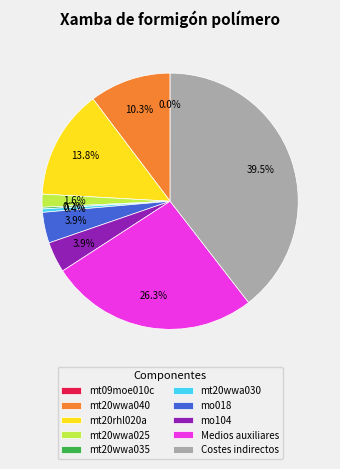

Does mo018 represent more than half of the total?

No